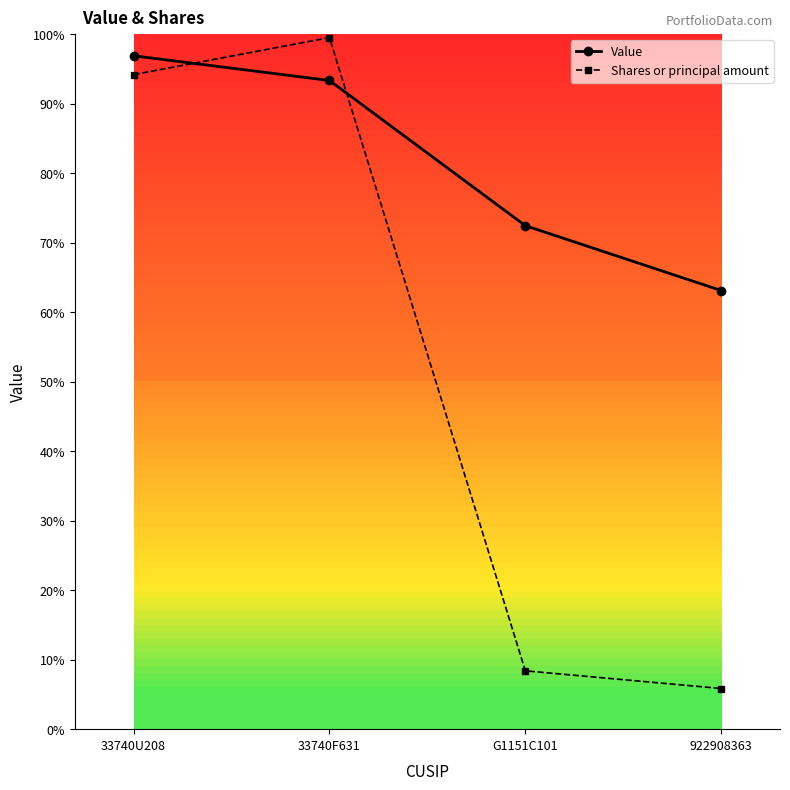

List the series in order of their peak value, lowest first.

Value, Shares or principal amount